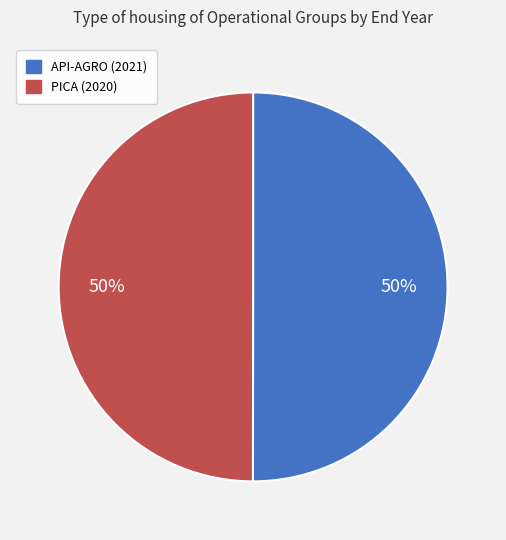

To the nearest percent, what is the average slice percentage?

50%